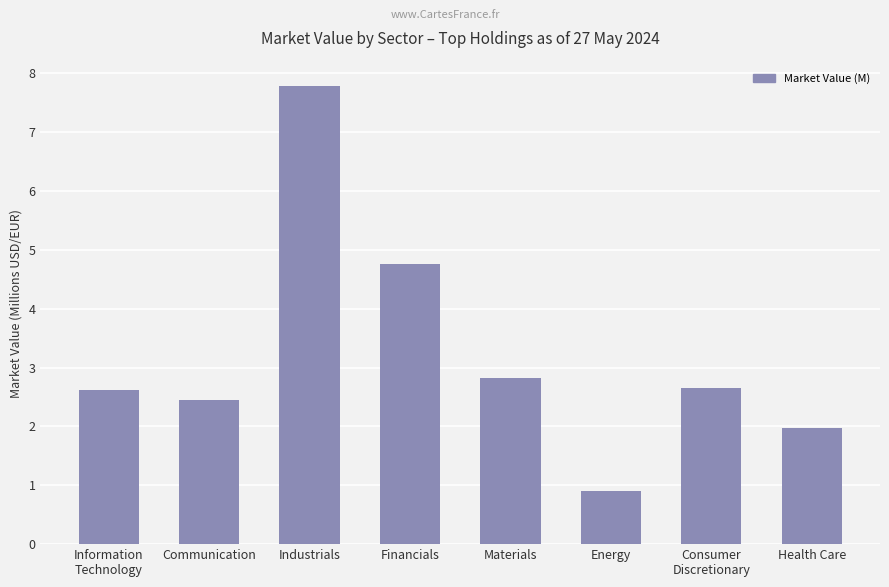

What is the value of the 7th bar from the left?

2.7